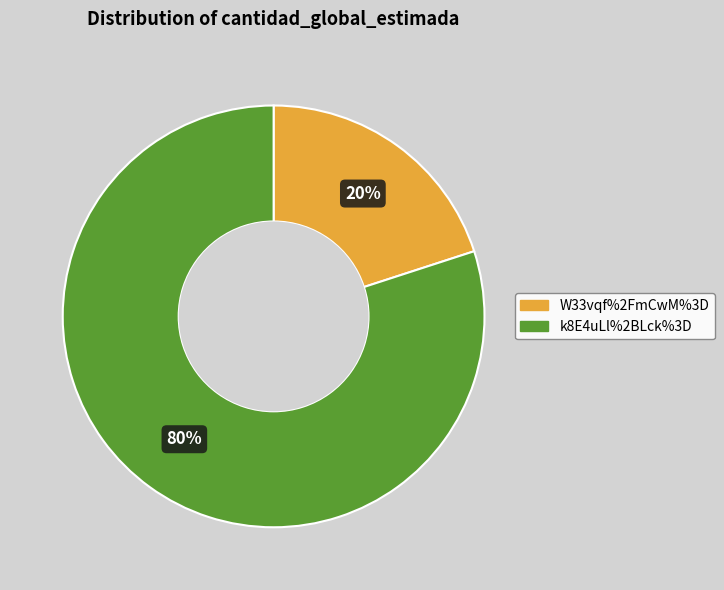

Does any single category account for the majority?

Yes